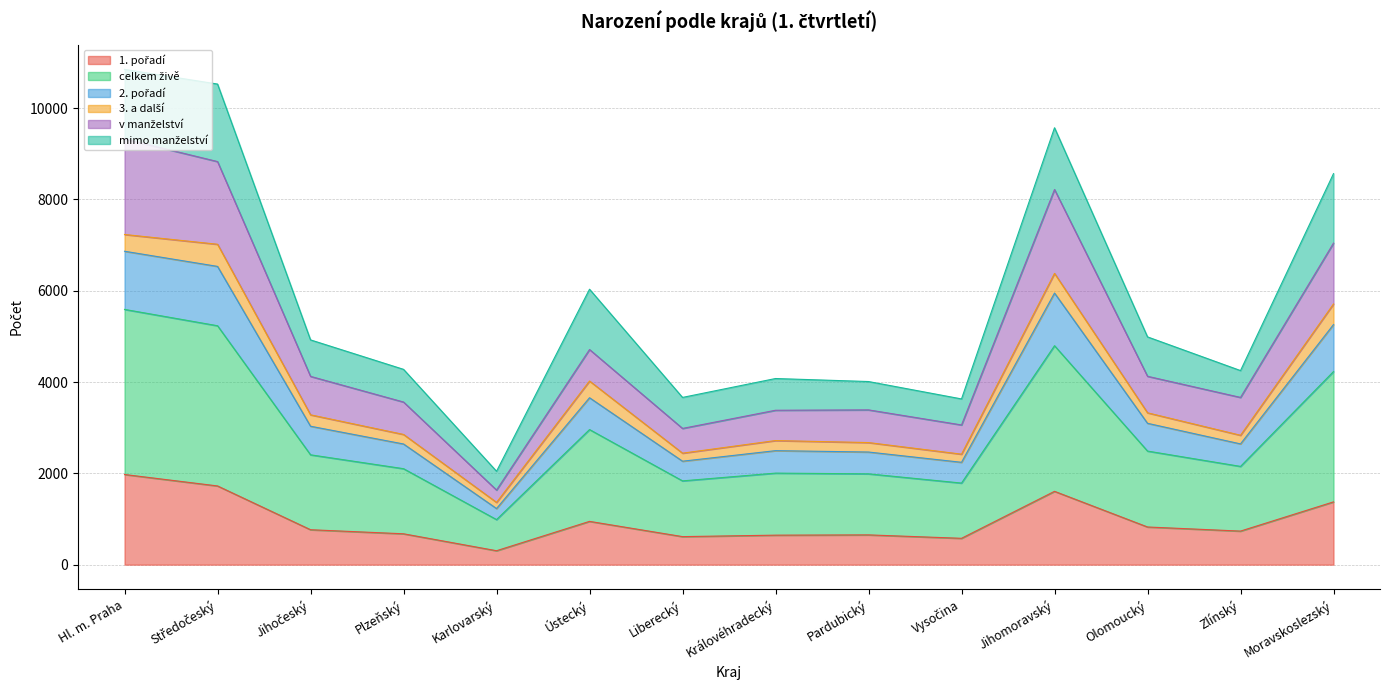

What is the total value across all series at Ústecký?

6033